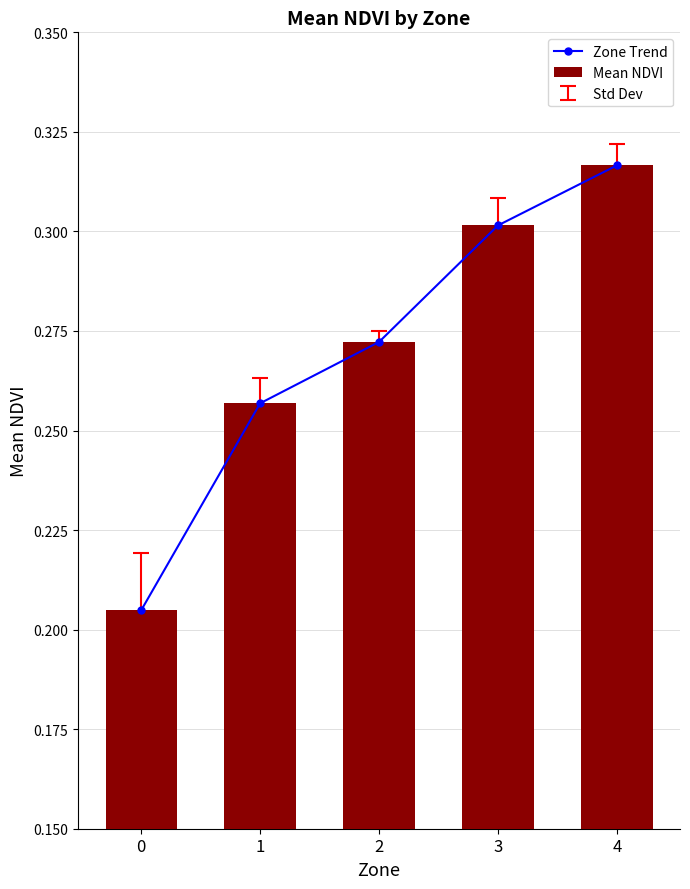

What is the difference between the Zone Trend values at 0 and 2?

0.1